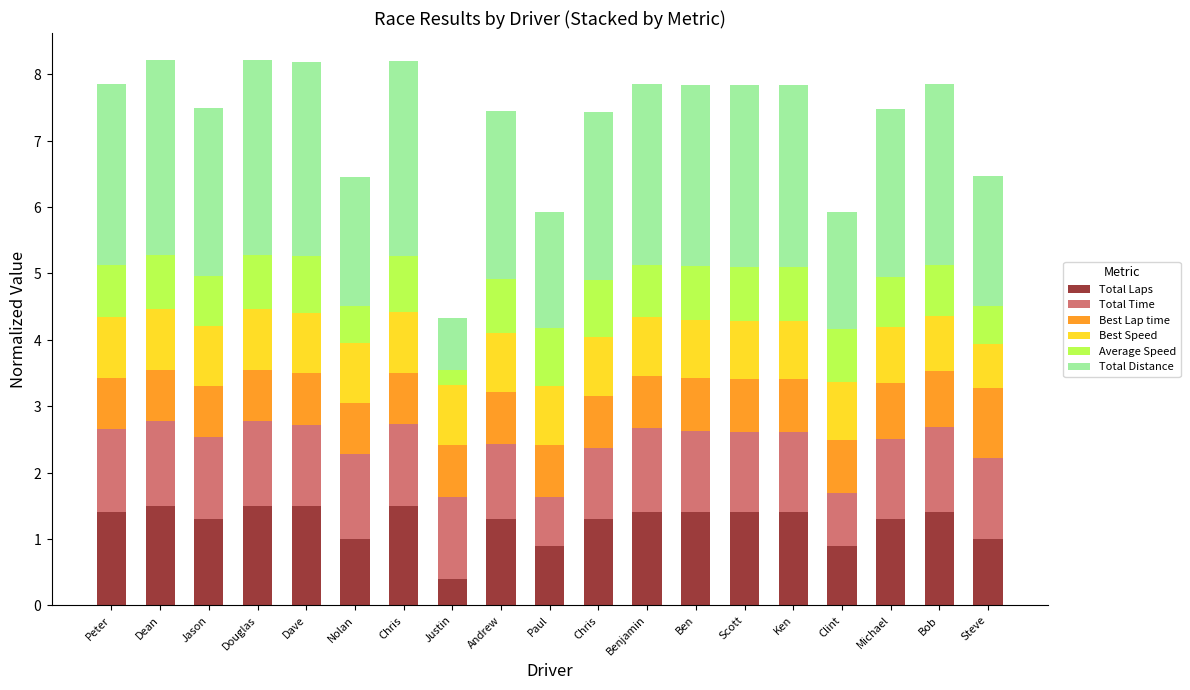

At which category is the sum across all series the highest?

Dean